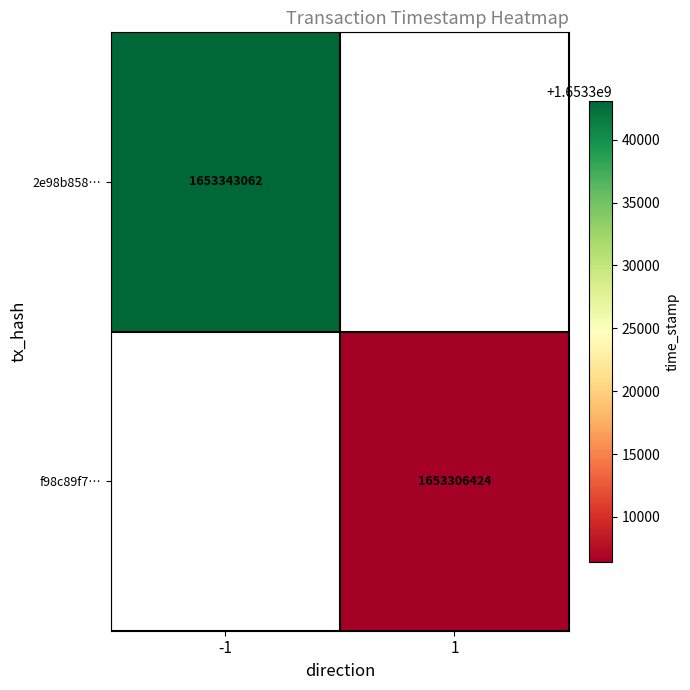

At how many categories does at least one series exceed 1653316181?

1